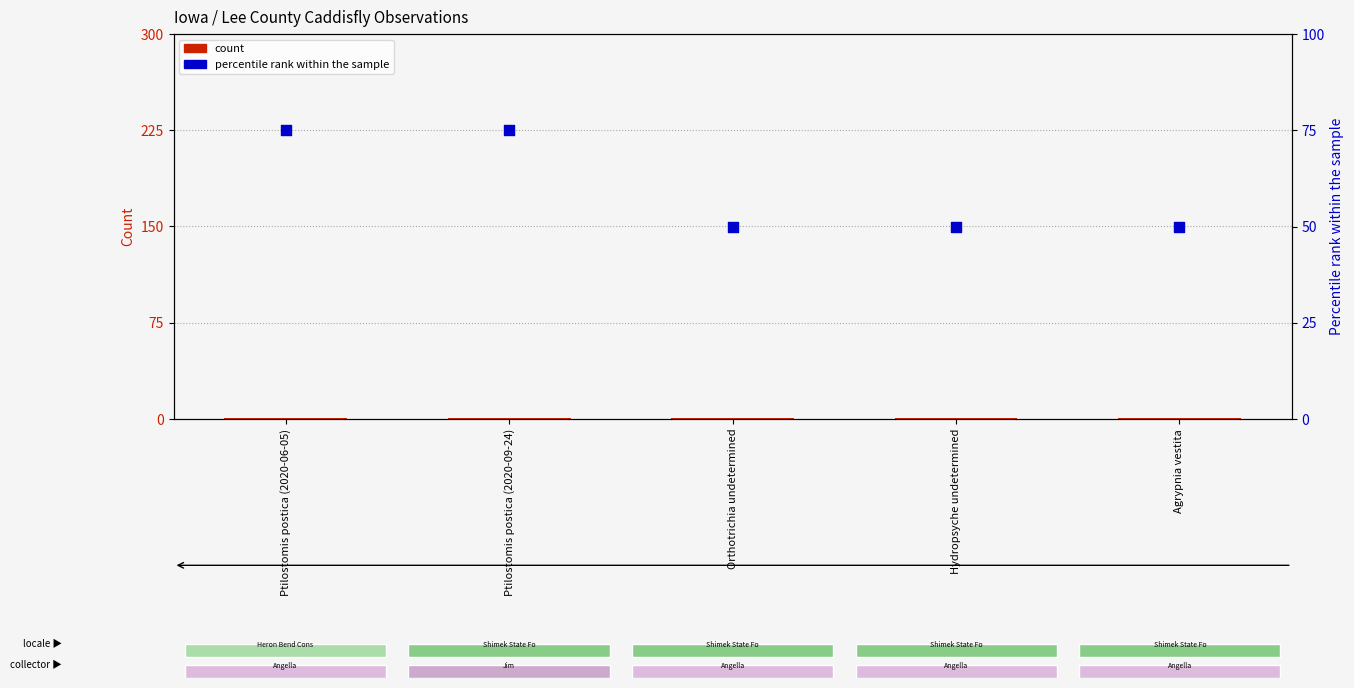

Which series contains the lowest Y value?

count